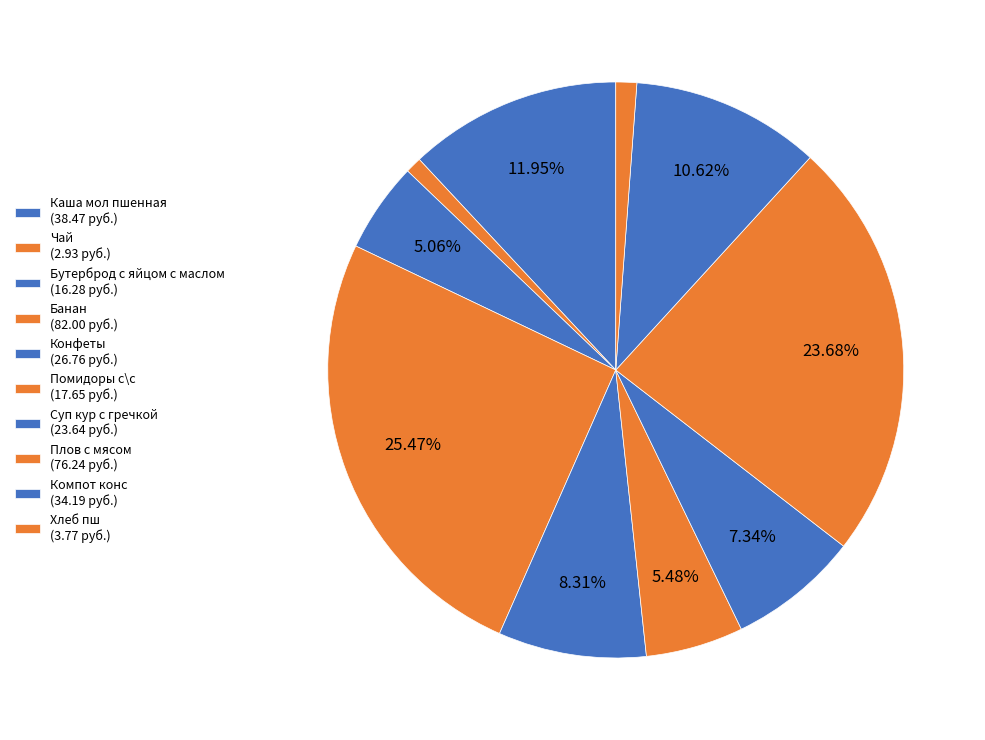

How many slices are in this pie chart?

10